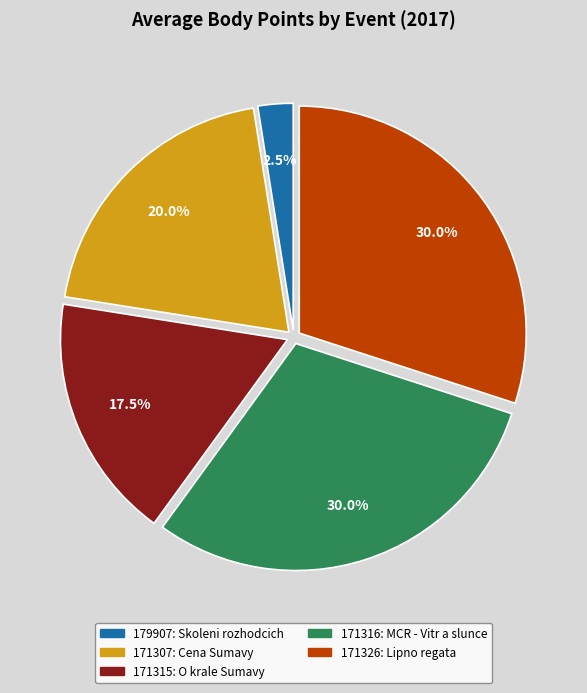

True or false: 171316 accounts for 30% of the total.

True